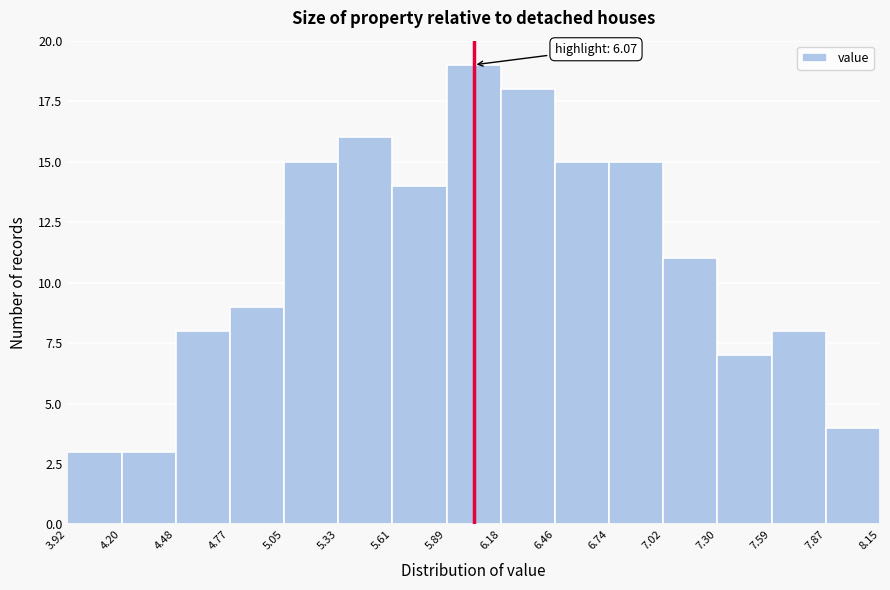

Over which range of the x-axis is the bar tallest?

5.89 to 6.18